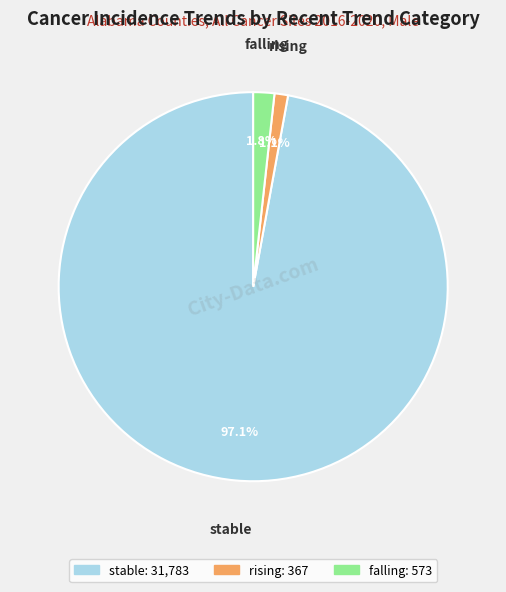

How many slices are in this pie chart?

3